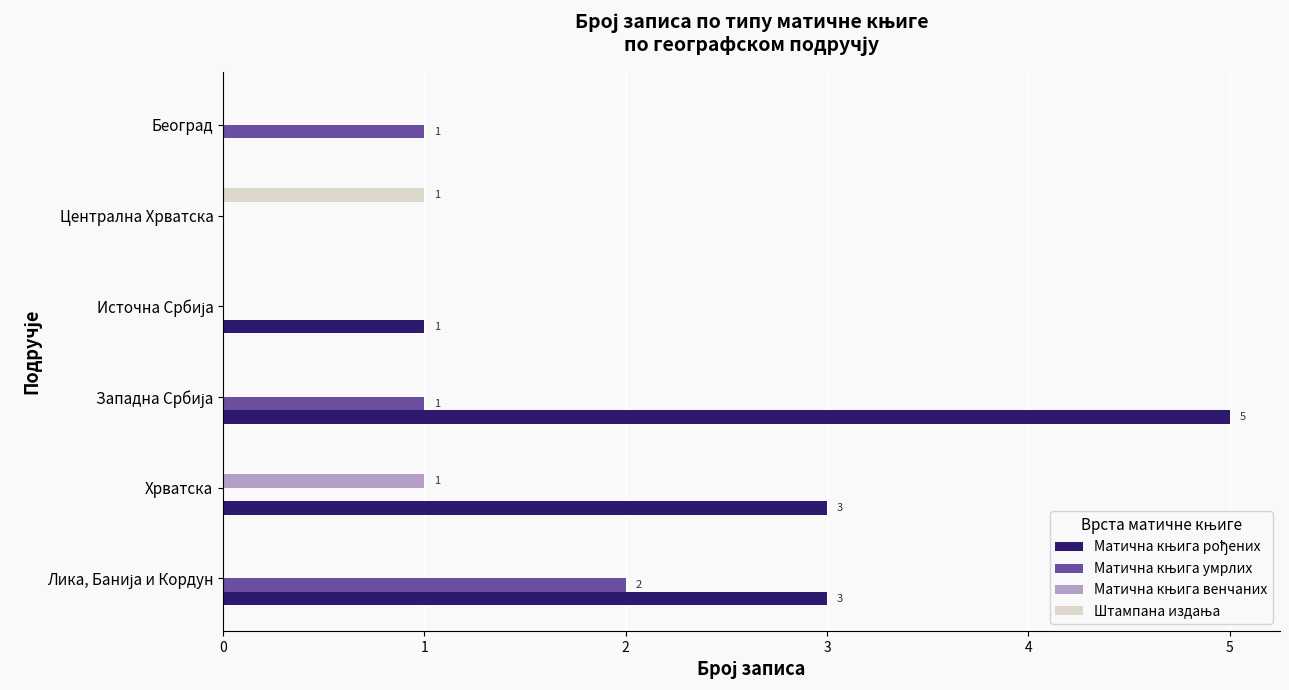

How many distinct data groups are displayed?

4